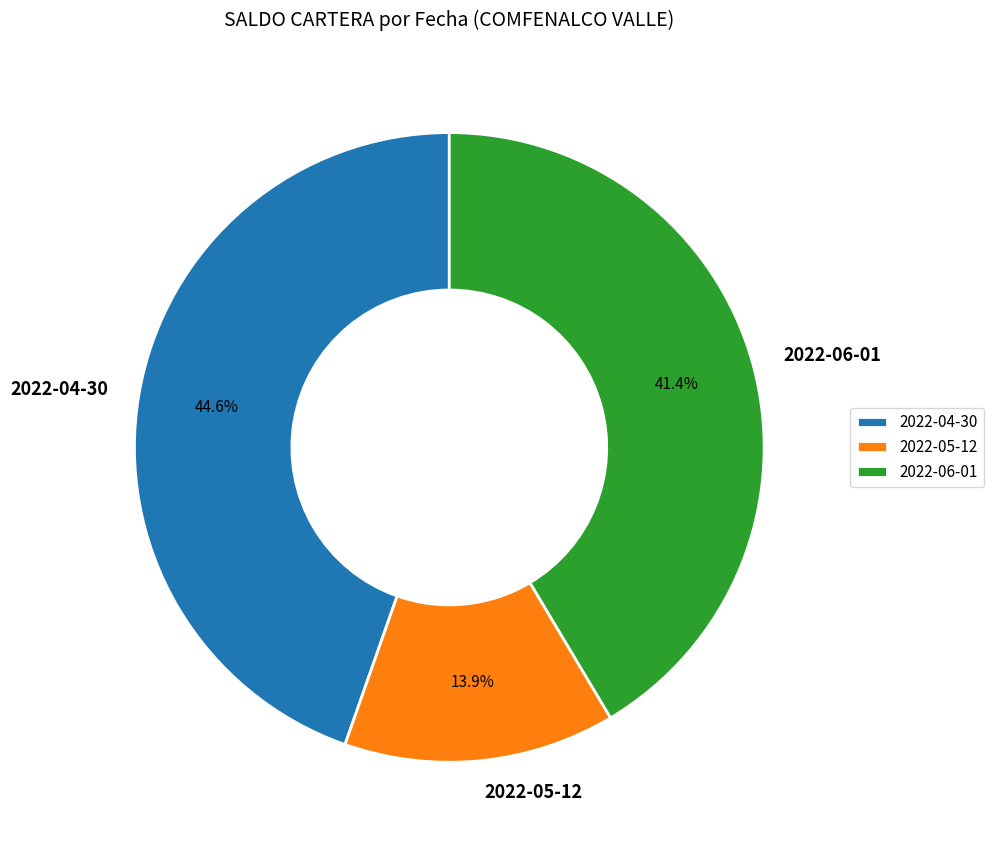

Which slice is the smallest?

2022-05-12